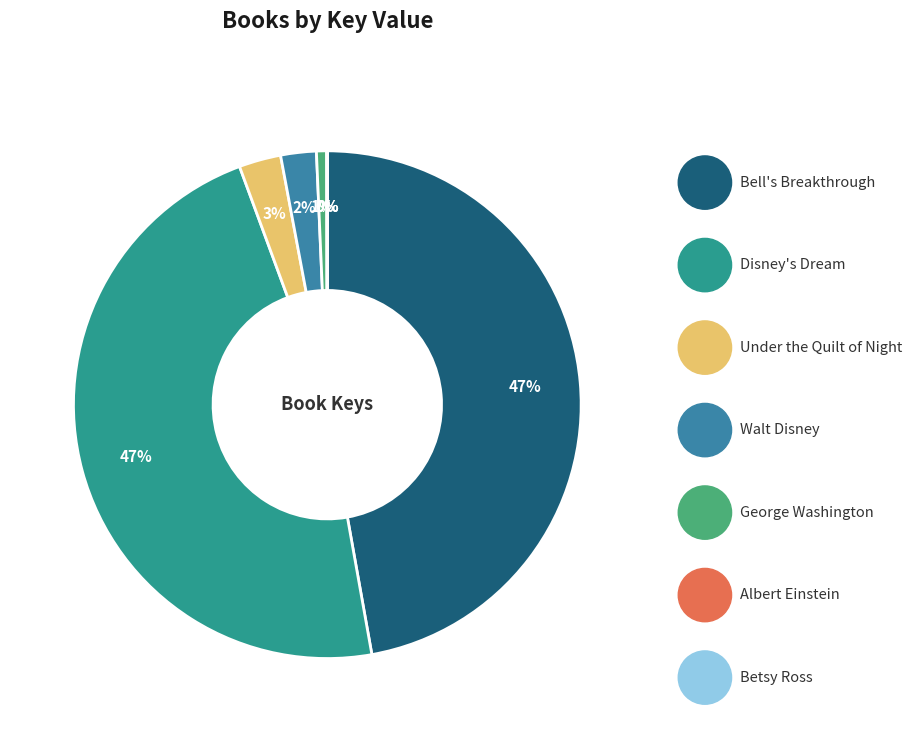

Which has a higher value, Albert Einstein or Bell's Breakthrough?

Bell's Breakthrough